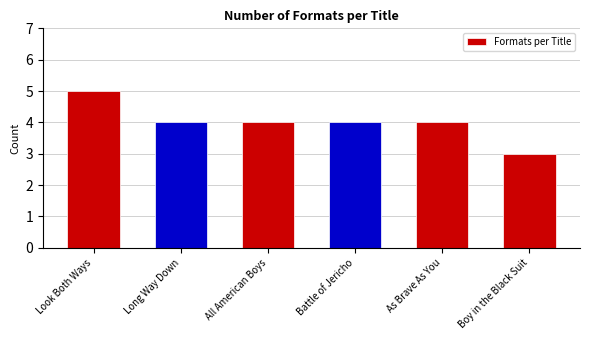

Reading right to left, transcribe all the data shown in this chart.

3	4	4	4	4	5